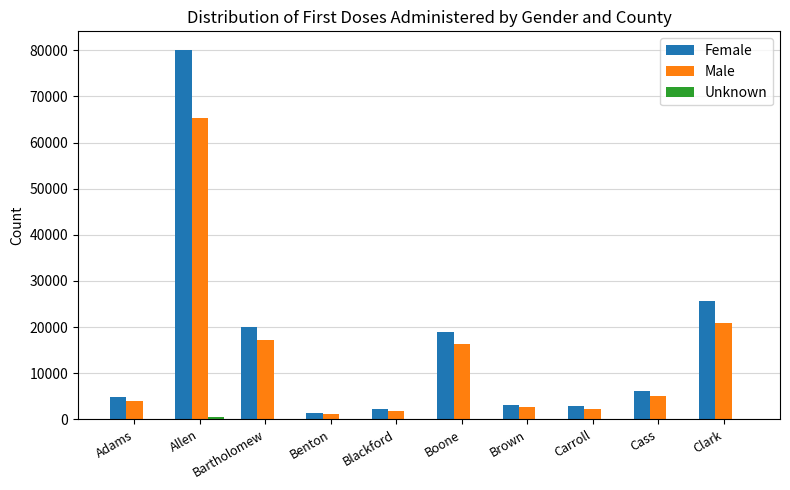

The value of Male at Carroll is 2285. True or false?

True